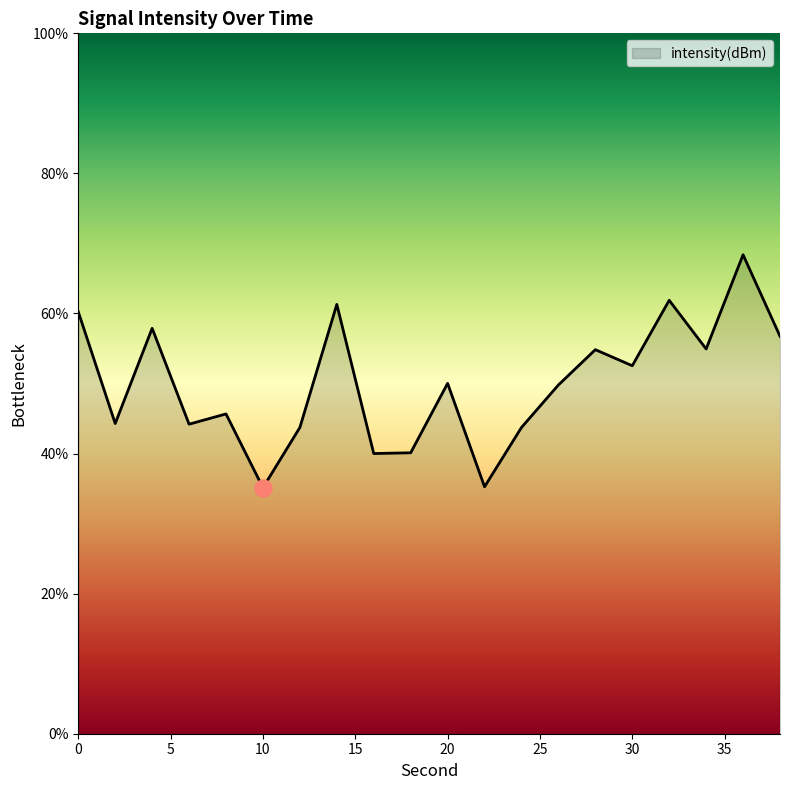

What is the smallest value displayed?

35.1